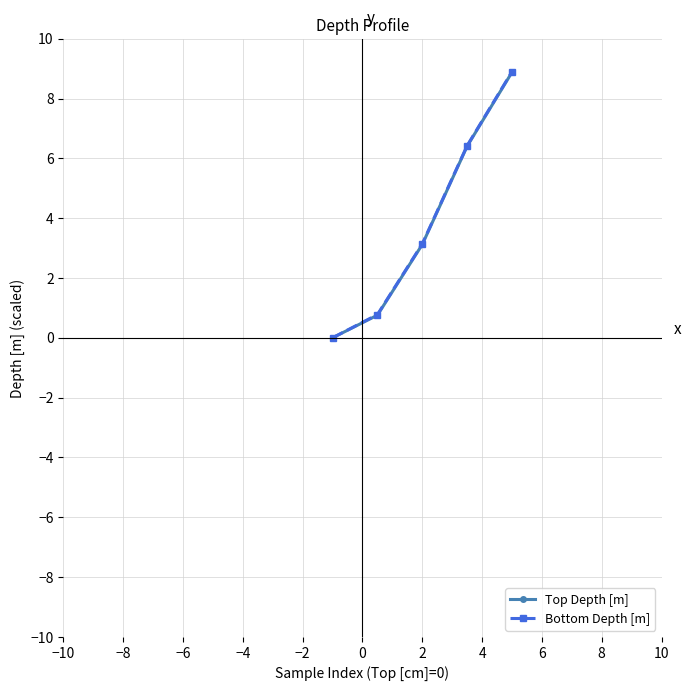

Which series has the largest range (max minus min)?

Bottom Depth [m]